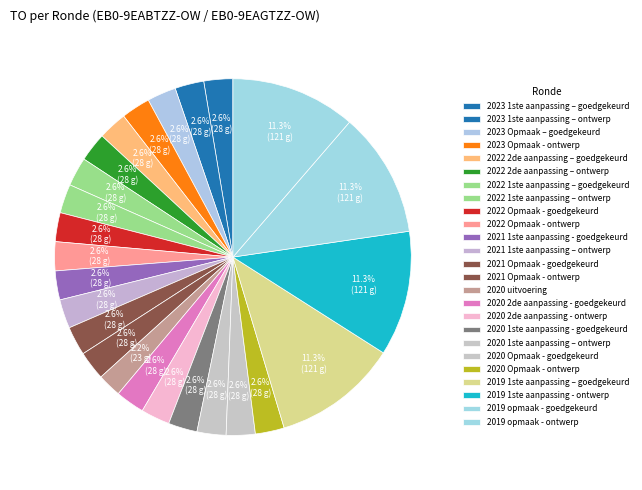

How many segments does this pie chart have?

25